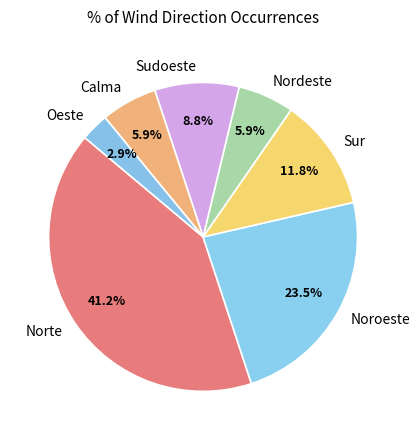

Combined, what portion of the pie is Sur and Sudoeste?

20.6%